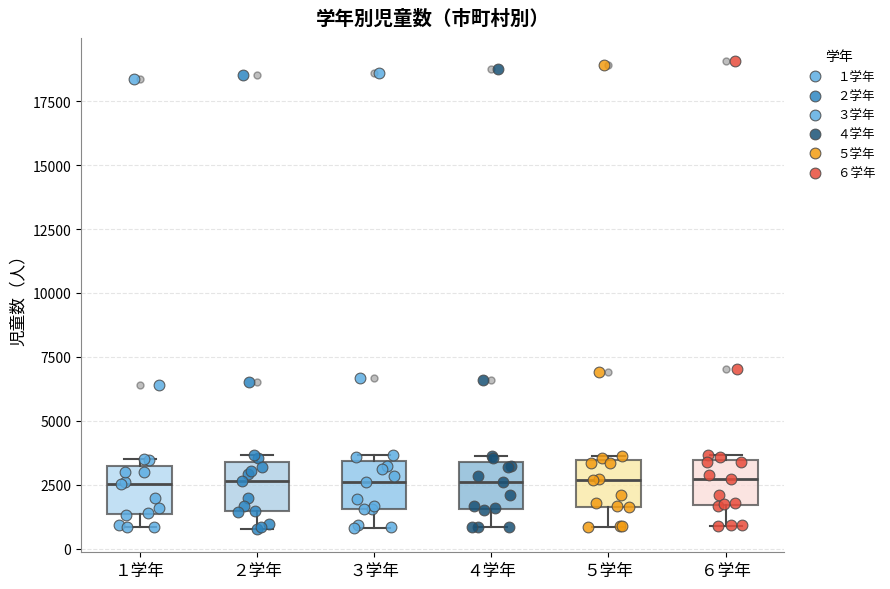

Reading left to right, transcribe this box plot: for each box, give where its median line is, the range the box spans, and where its two whiskers end, as read against the y-axis. The values are not printed on the chart, so give them approximately, as read against the axis.

１学年: median 2500, box 1500 to 3000, whiskers 1000 to 3500
２学年: median 2500, box 1500 to 3500, whiskers 1000 to 3500 (just above the box's upper edge)
３学年: median 2500, box 1500 to 3500, whiskers 1000 to 3500 (just above the box's upper edge)
４学年: median 2500, box 1500 to 3500, whiskers 1000 to 3500 (just above the box's upper edge)
５学年: median 2500, box 1500 to 3500, whiskers 1000 to 3500 (just above the box's upper edge)
６学年: median 2500, box 1500 to 3500, whiskers 1000 to 3500 (just above the box's upper edge)